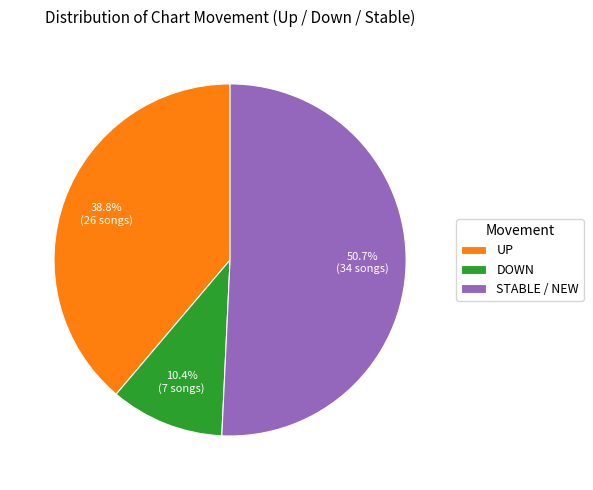

What is the ratio of the value at UP to the value at STABLE / NEW?

0.8